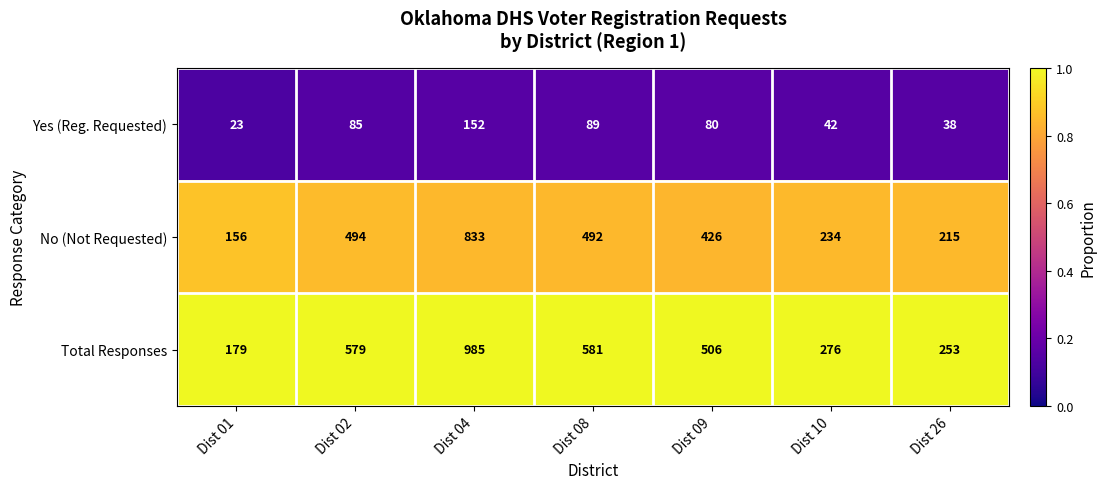

Rank the series by their average value, from lowest to highest.

Yes (Reg. Requested), No (Not Requested), Total Responses